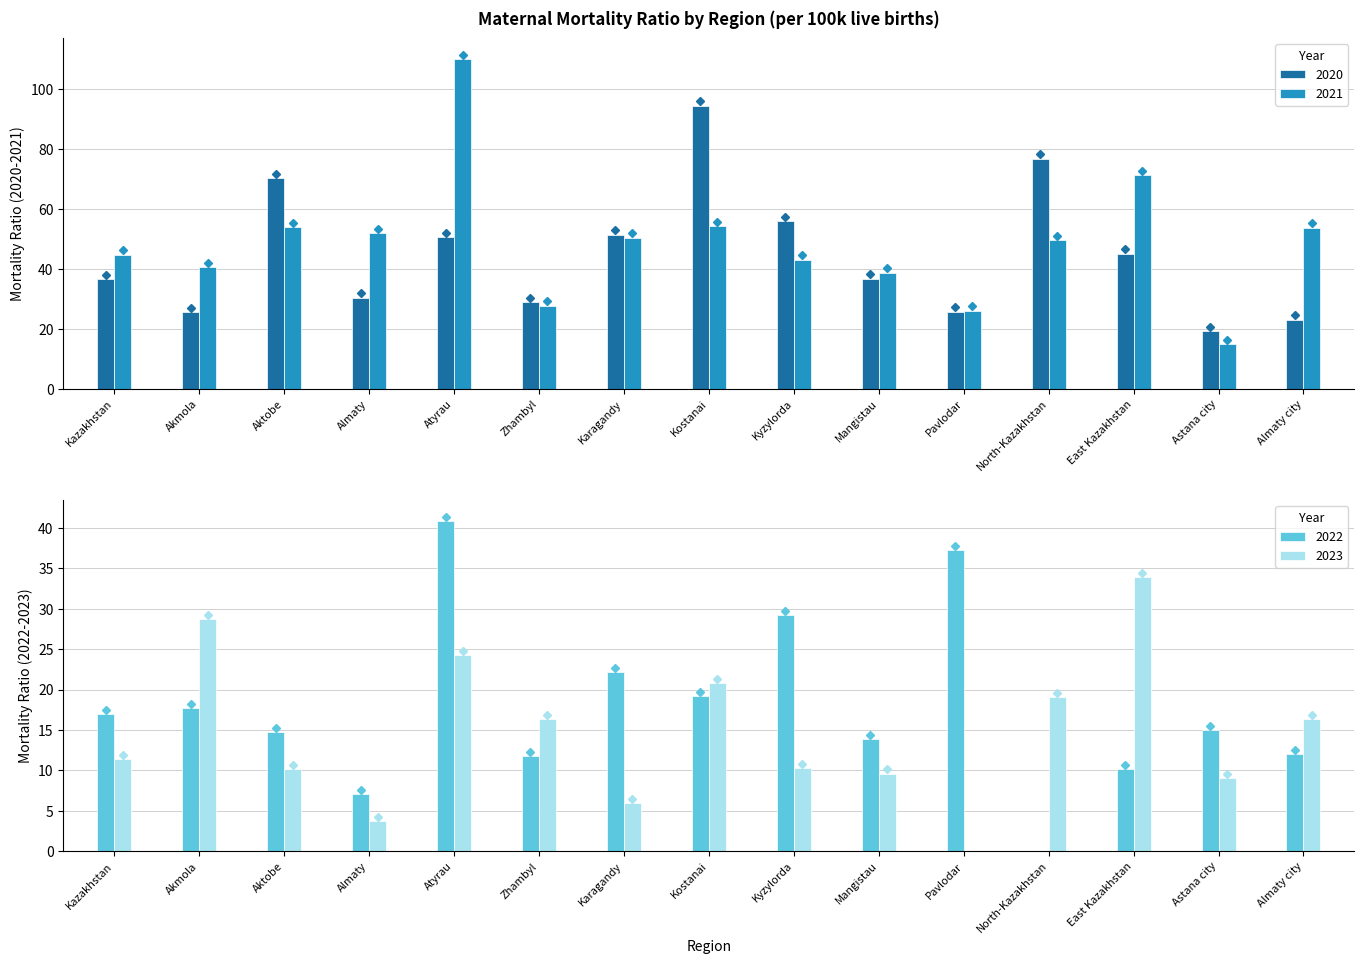

Reading left to right, what are all the values shown in this chart?

2020: Kazakhstan=36.5	Akmola=25.5	Aktobe=70.3	Almaty=30.4	Atyrau=50.6	Zhambyl=28.9	Karagandy=51.5	Kostanai=94.4	Kyzylorda=56.0	Mangistau=36.8	Pavlodar=25.7	North-Kazakhstan=76.7	East Kazakhstan=45.0	Astana city=19.2	Almaty city=23.0
2021: Kazakhstan=44.7	Akmola=40.5	Aktobe=53.9	Almaty=51.9	Atyrau=110.0	Zhambyl=27.8	Karagandy=50.5	Kostanai=54.2	Kyzylorda=43.0	Mangistau=38.8	Pavlodar=26.1	North-Kazakhstan=49.6	East Kazakhstan=71.2	Astana city=14.9	Almaty city=53.8
2022: Kazakhstan=17.0	Akmola=17.7	Aktobe=14.7	Almaty=7.0	Atyrau=40.9	Zhambyl=11.8	Karagandy=22.2	Kostanai=19.2	Kyzylorda=29.2	Mangistau=13.9	Pavlodar=37.3	North-Kazakhstan=0.0	East Kazakhstan=10.1	Astana city=15.0	Almaty city=12.0
2023: Kazakhstan=11.4	Akmola=28.7	Aktobe=10.2	Almaty=3.7	Atyrau=24.3	Zhambyl=16.3	Karagandy=5.9	Kostanai=20.8	Kyzylorda=10.3	Mangistau=9.6	Pavlodar=0.0	North-Kazakhstan=19.1	East Kazakhstan=33.9	Astana city=9.1	Almaty city=16.3